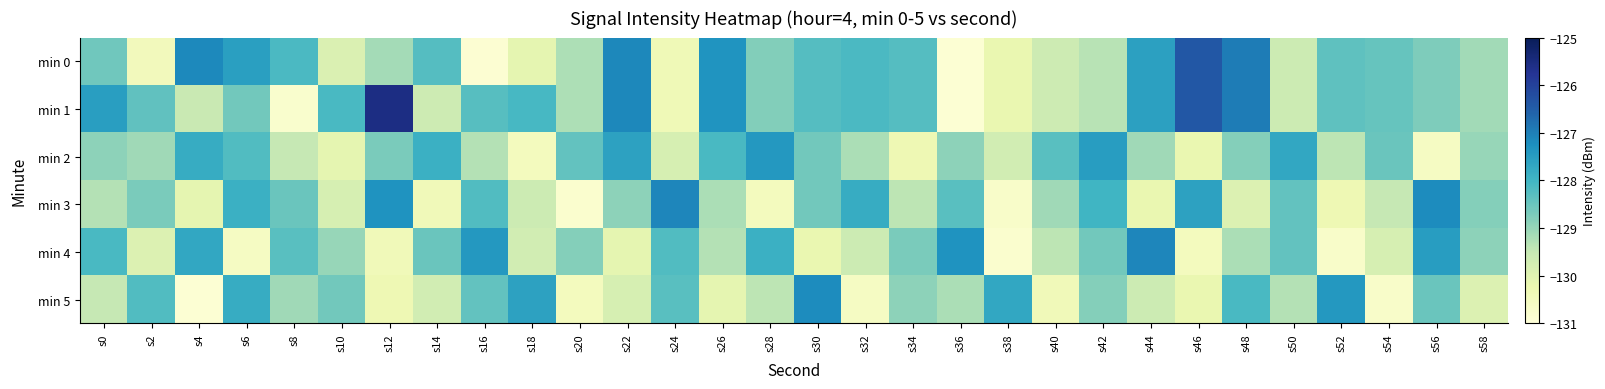

How many series are shown in this chart?

6